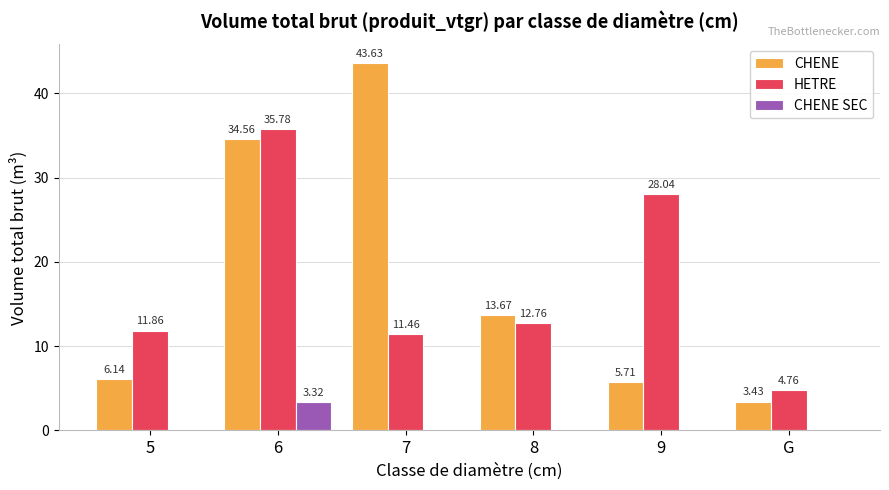

The CHENE series shows 8.1 at 5. True or false?

False